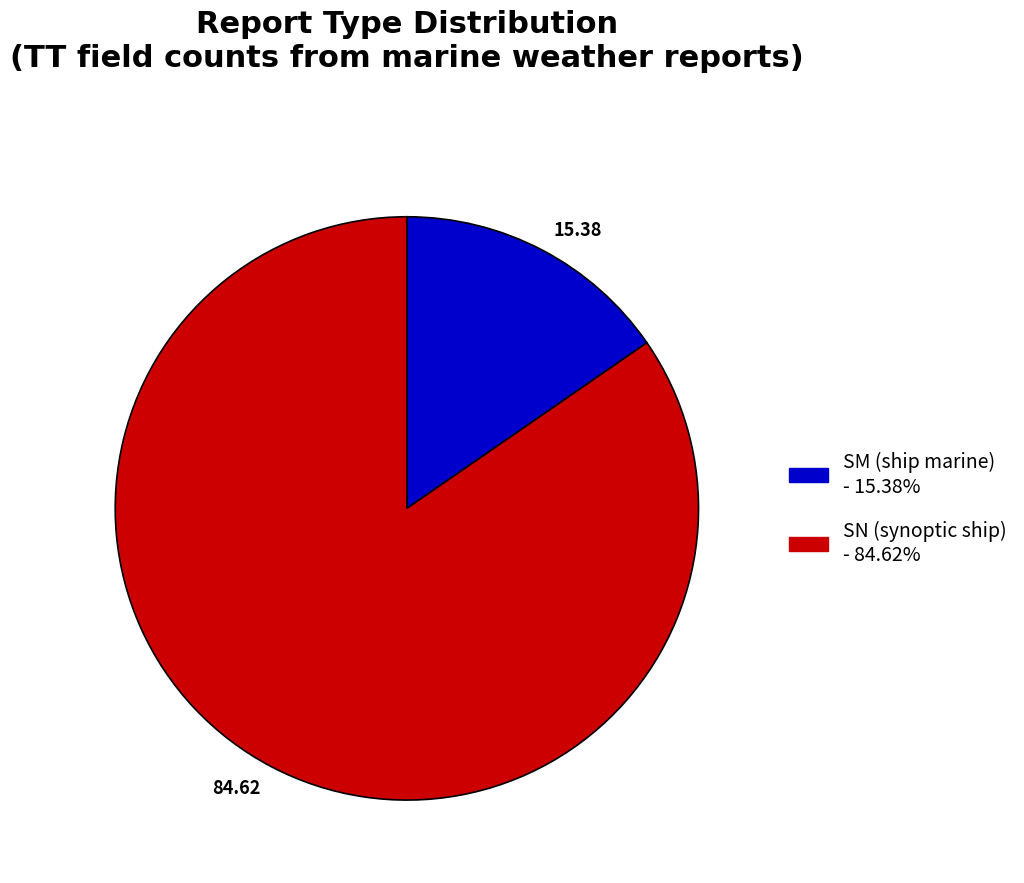

Is SM the majority of the pie?

No